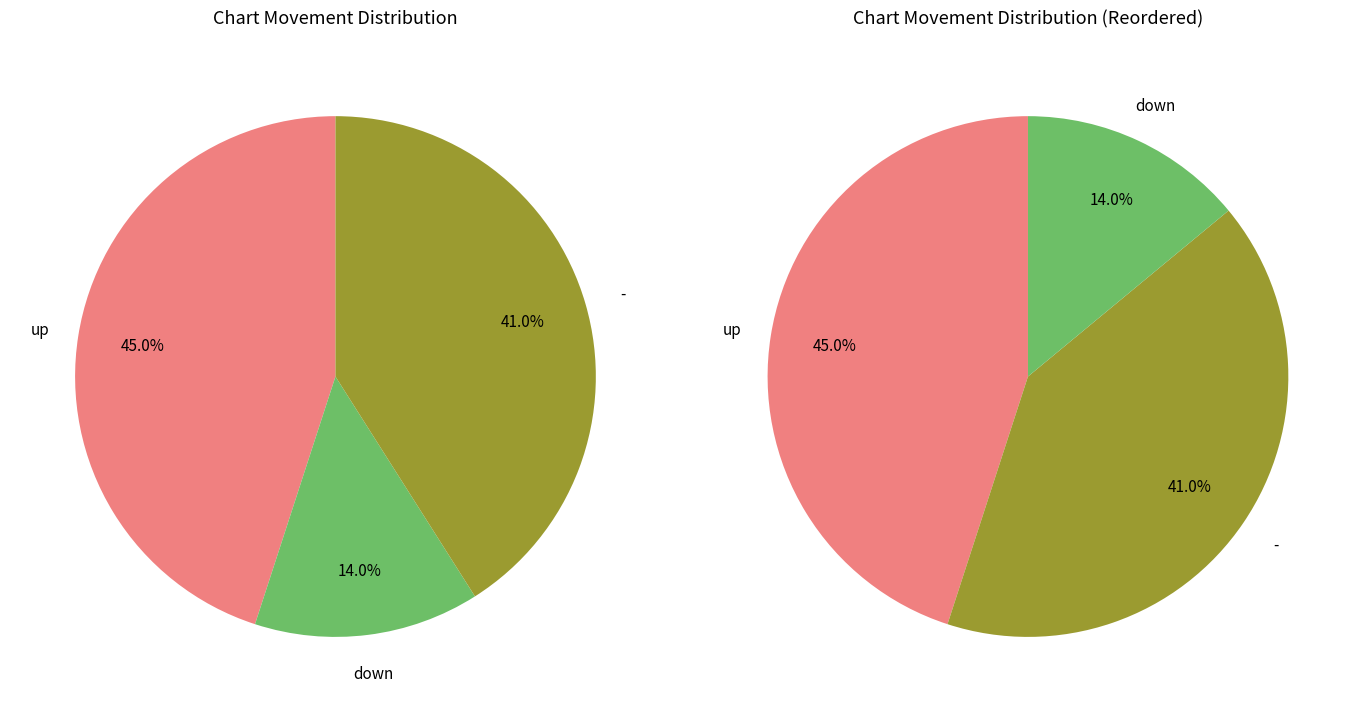

Which category has the biggest portion of the pie?

up